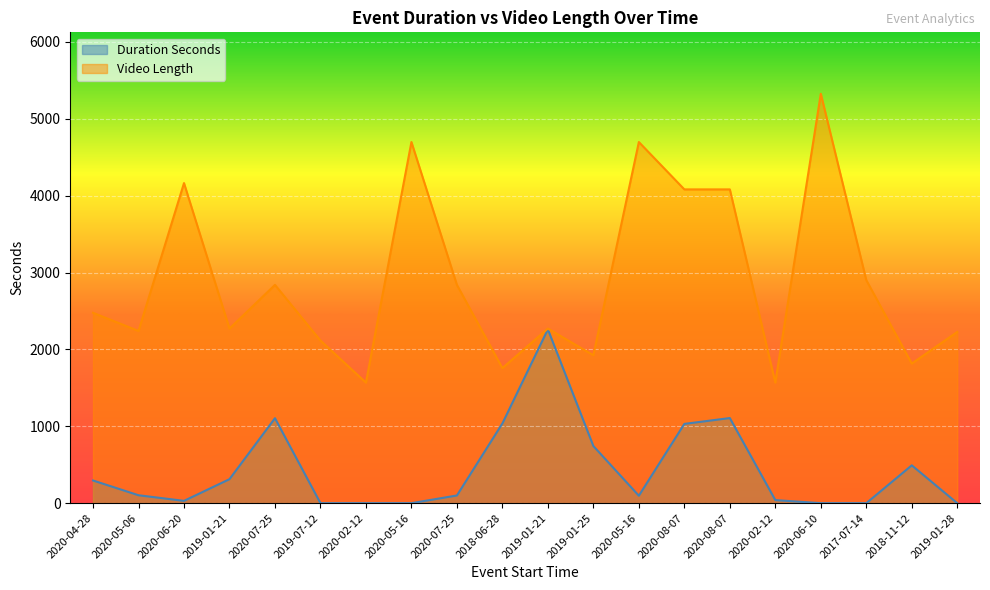

What is the sum of all Duration Seconds values?

8753